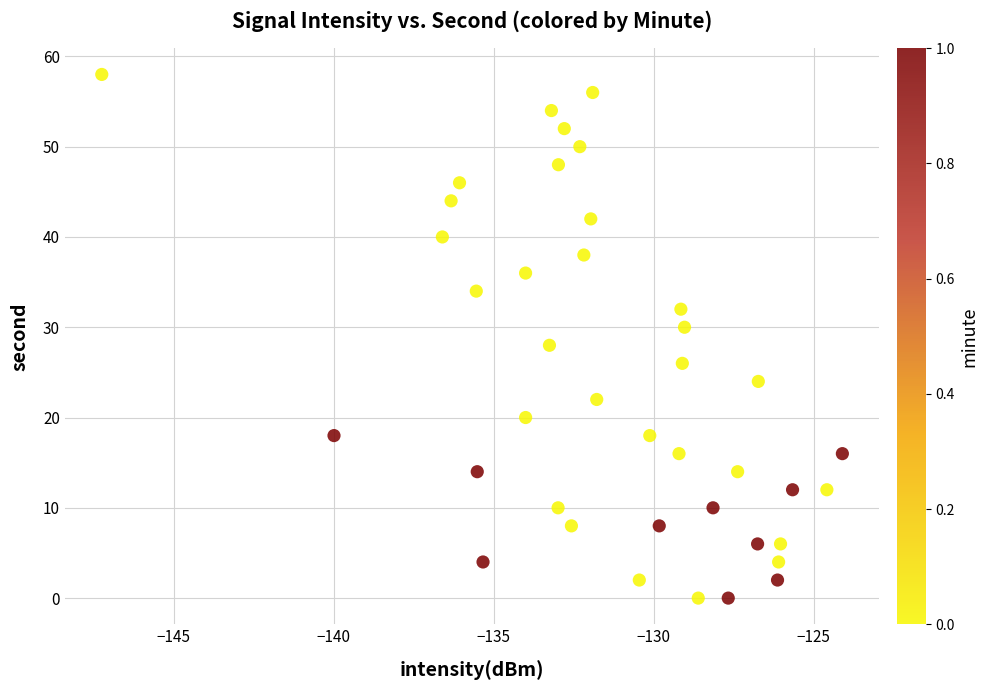

What is the range of Y values (max minus min)?

58